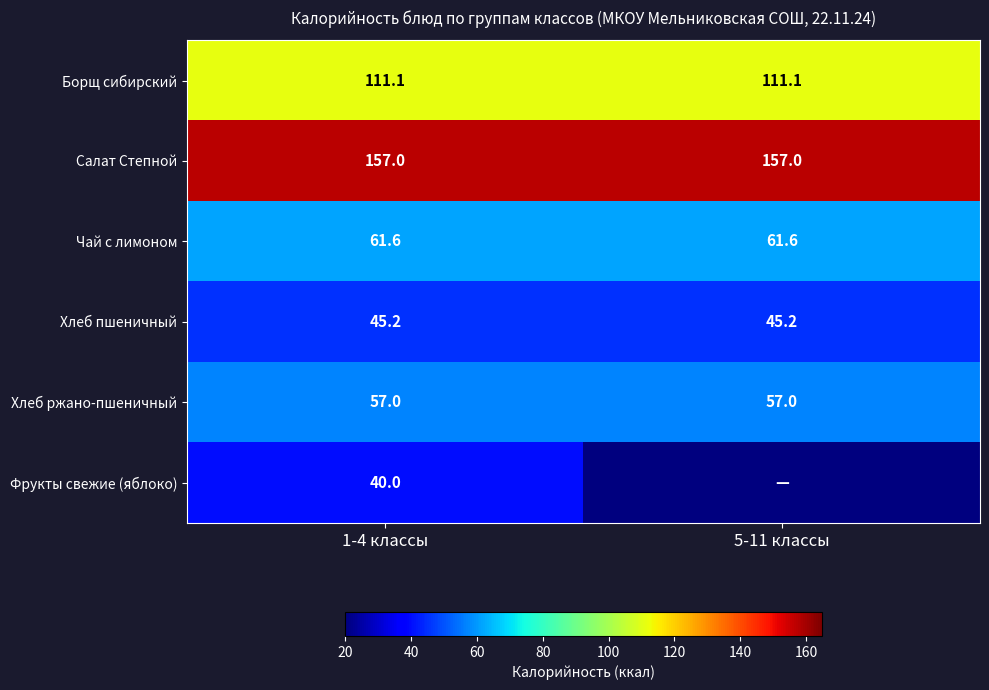

Is the value of Чай с лимоном at 5-11 классы greater than the value of Борщ сибирский at 1-4 классы?

No